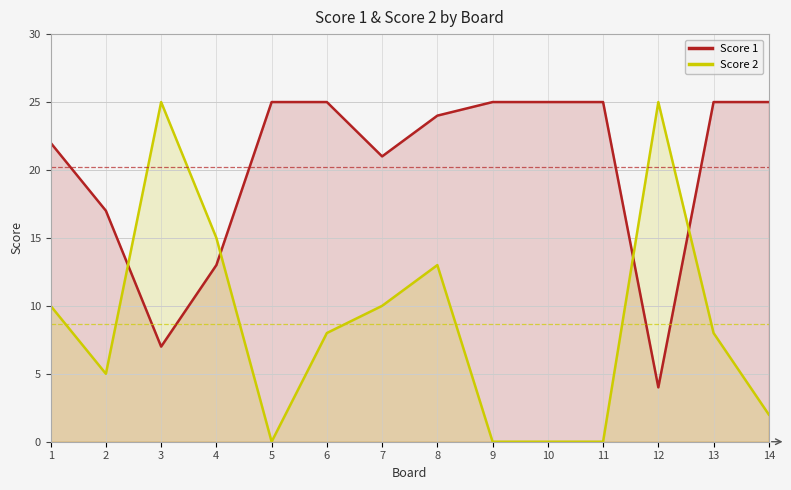

Which series has the widest spread of values?

Score 2